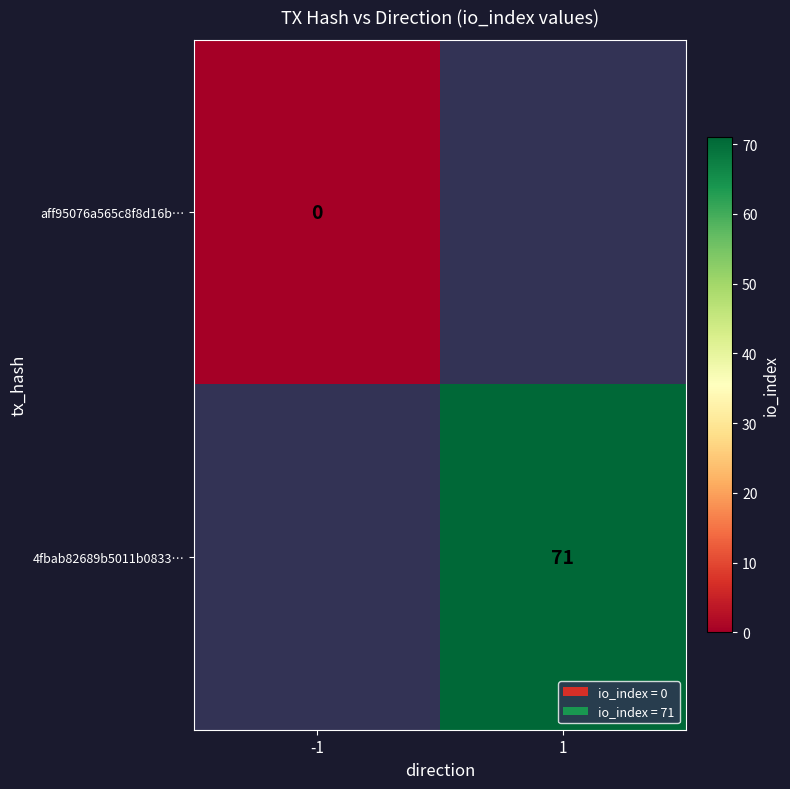

The 4fbab82689b5011b0833… series shows 71 at 1. True or false?

True